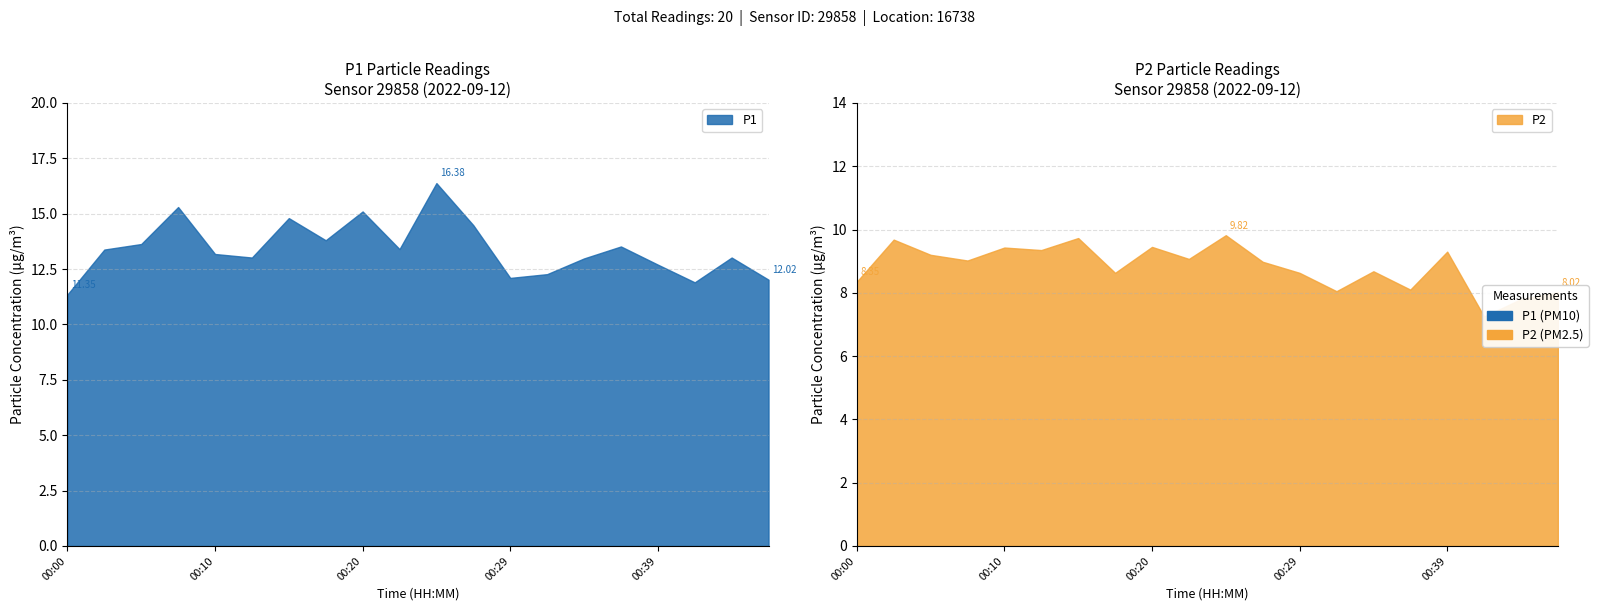

Reading left to right, transcribe all the data shown in this chart.

P1: 11.3	13.4	13.6	15.3	13.2	13.0	14.8	13.8	15.1	13.4	16.4	14.5	12.1	12.3	13.0	13.5	12.7	11.9	13.0	12.0
P2: 8.3	9.7	9.2	9.0	9.4	9.3	9.7	8.6	9.4	9.1	9.8	9.0	8.6	8.1	8.7	8.1	9.3	7.2	7.8	8.0